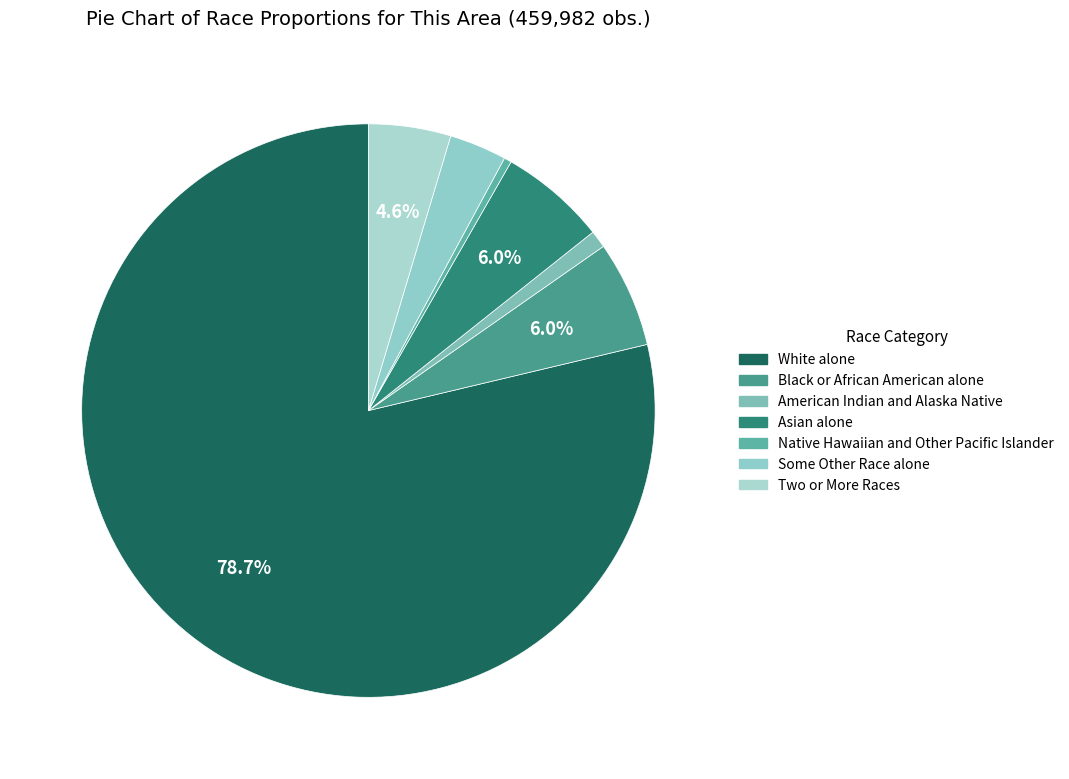

To the nearest percent, what is the average slice percentage?

14%